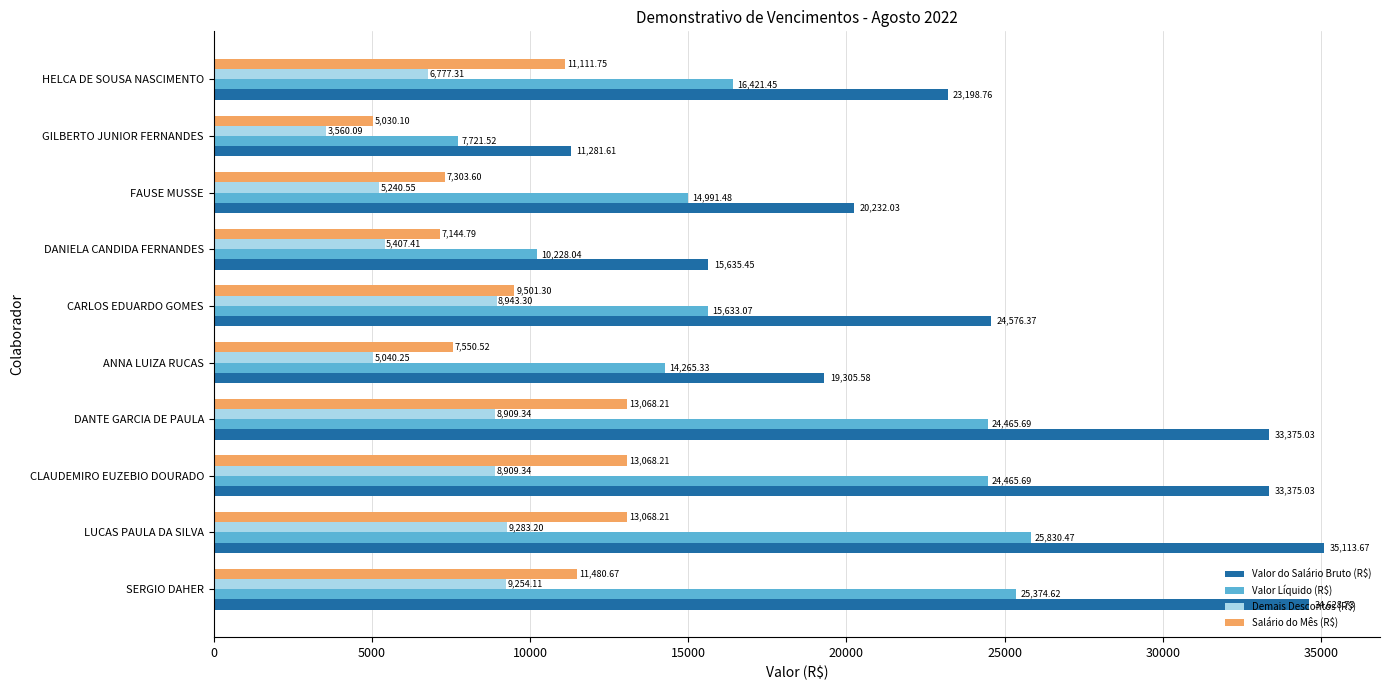

What is the total value across all series at CLAUDEMIRO EUZEBIO DOURADO?

79818.3